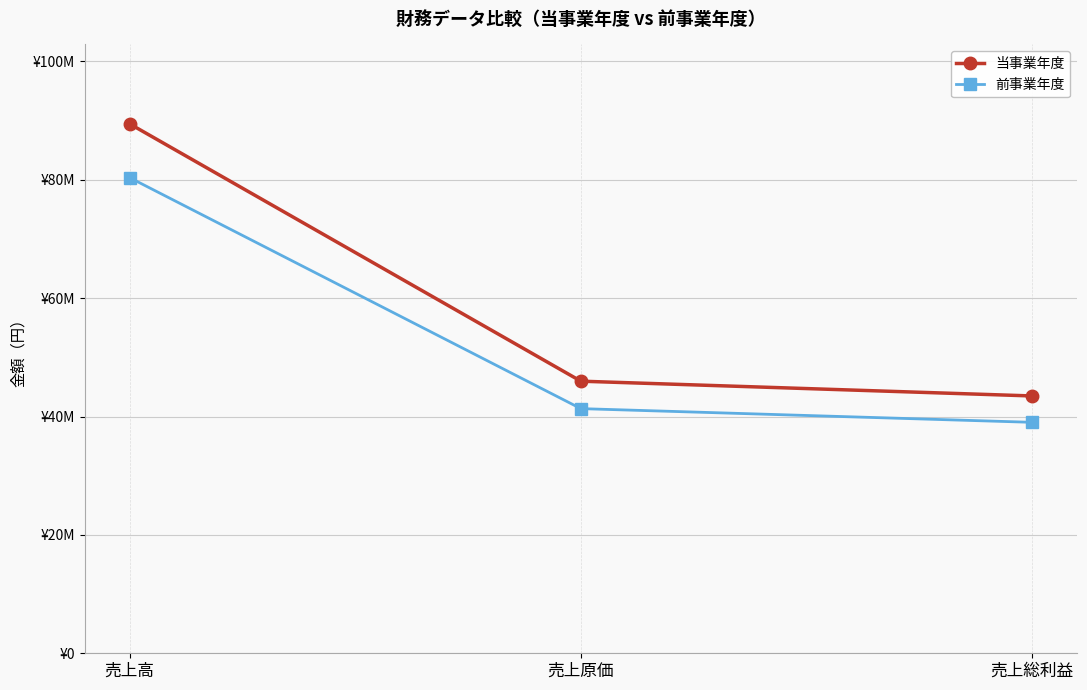

What is the sum of all 当事業年度 values?

178912600